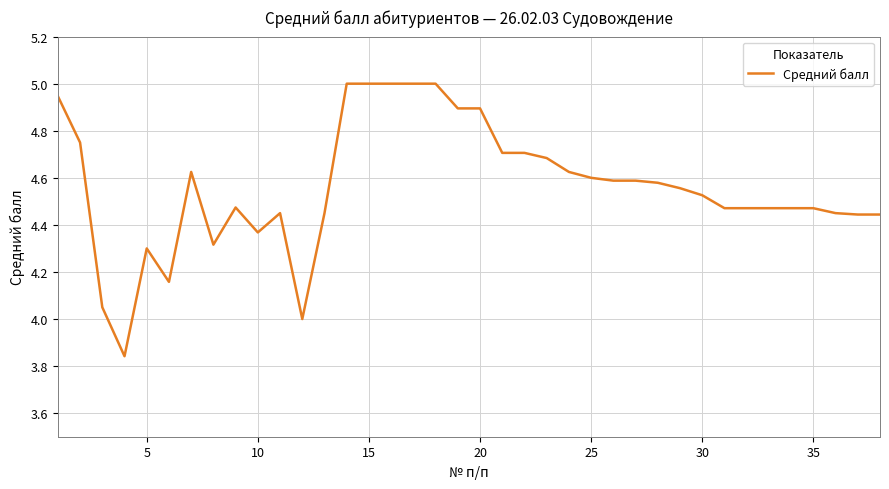

What is the greatest value displayed?

5.0